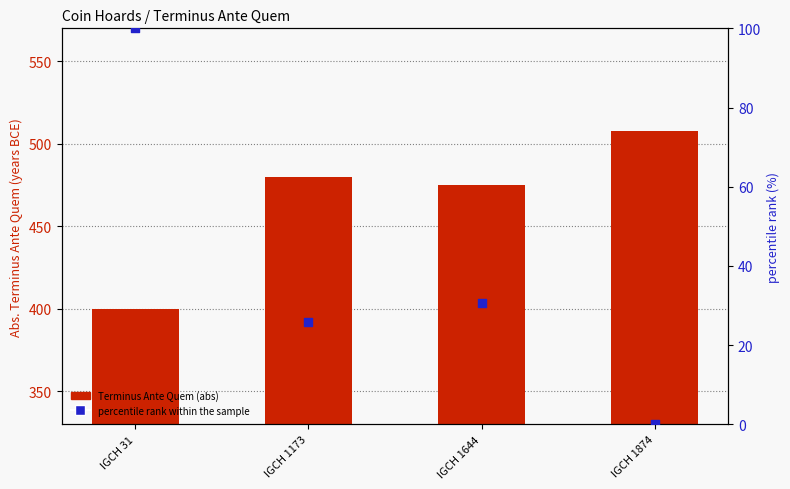

Is the value of Terminus Ante Quem (abs) at IGCH 31 greater than the value of percentile rank within the sample at IGCH 1874?

Yes